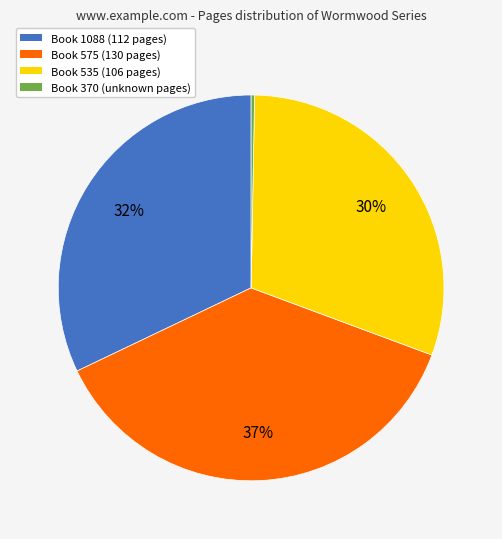

Does any single category account for the majority?

No